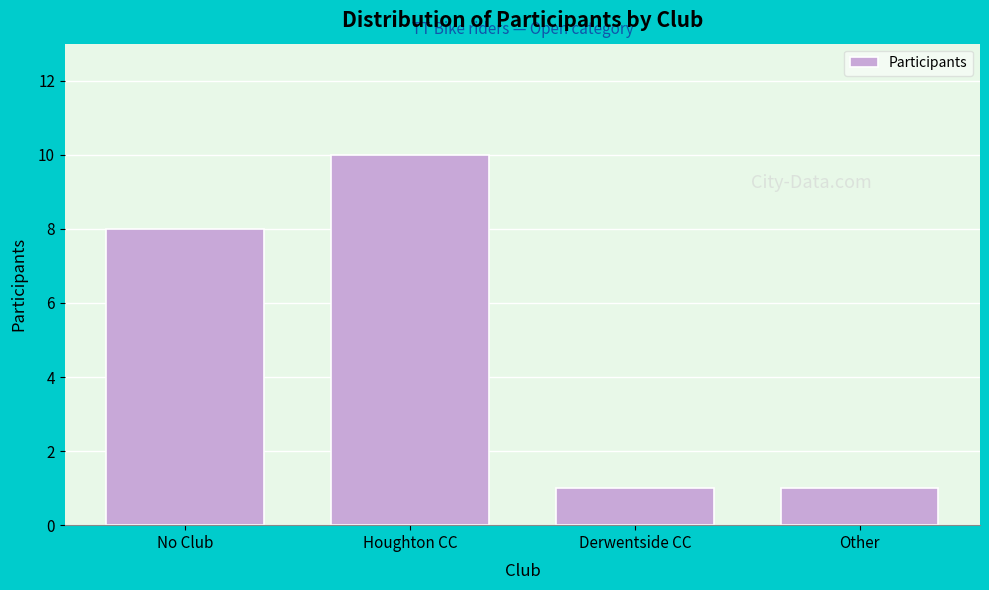

Reading left to right, list all the values displayed in this chart.

No Club=8	Houghton CC=10	Derwentside CC=1	Other=1